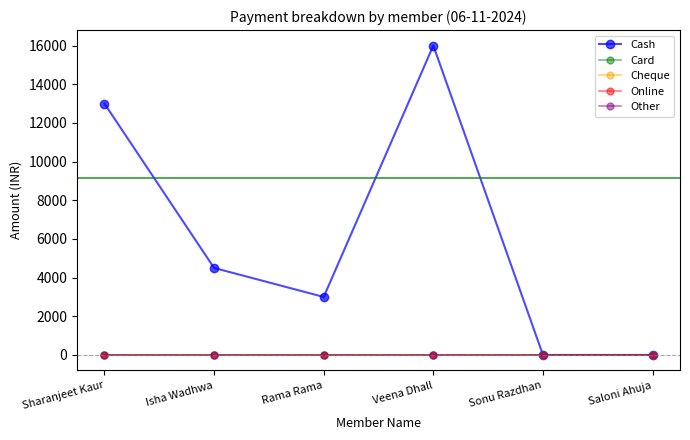

Is this an area chart (filled region under the line)?

No